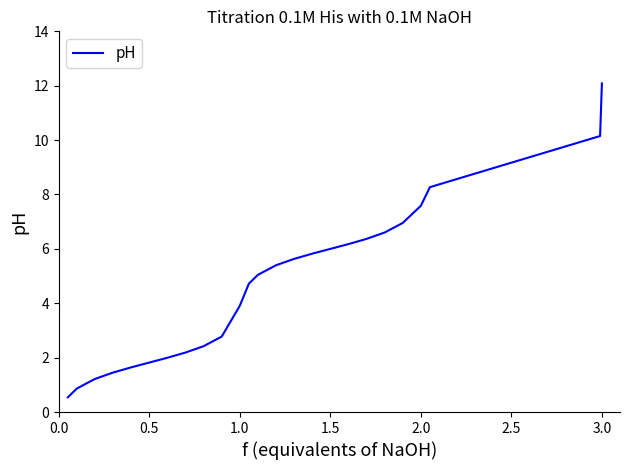

What is the difference between the second highest and minimum values?

9.6